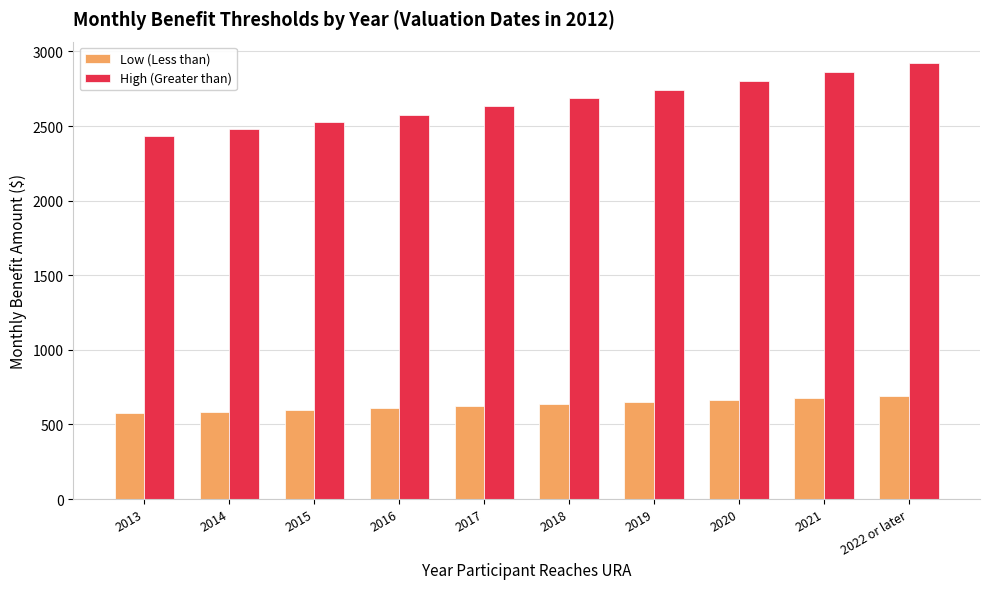

Which series has the largest total across all categories?

High (Greater than)